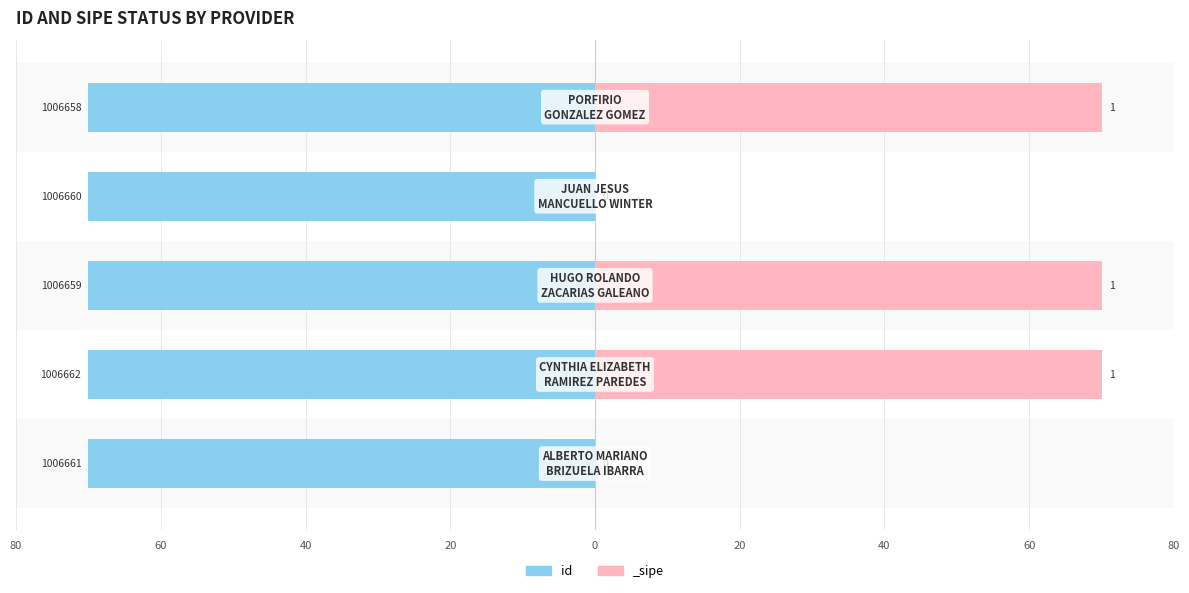

What is the average value?

-70.0